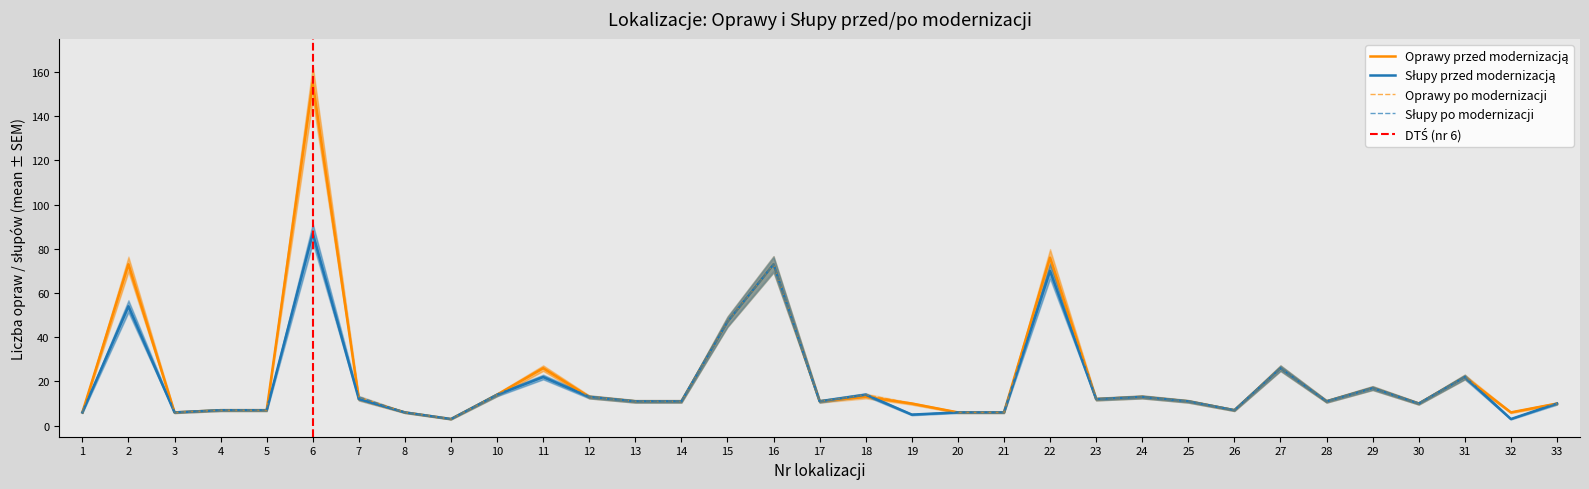

Is it true that Przed modernizacją (słupy) equals 10 at 20?

False